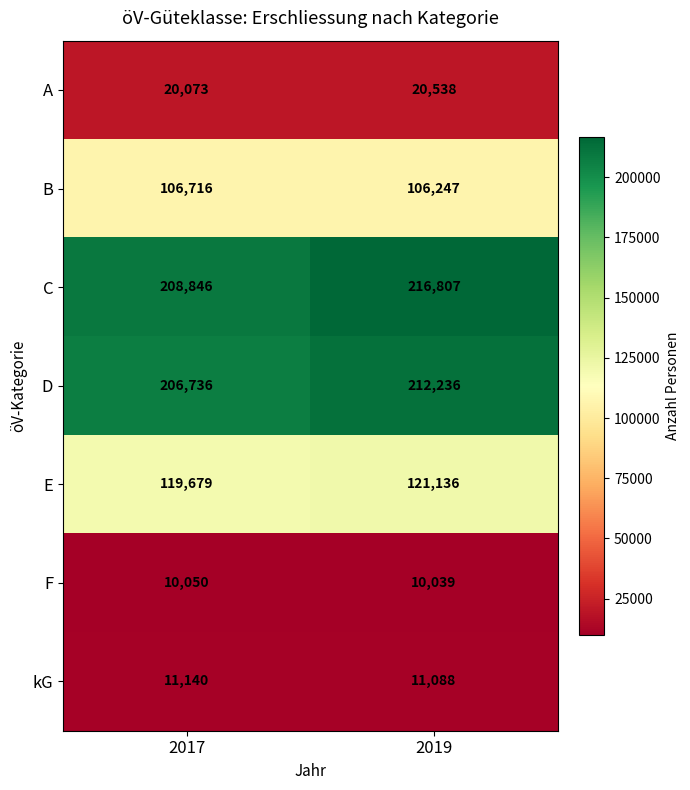

What is the spread (max minus min) of values at 2019?

206768